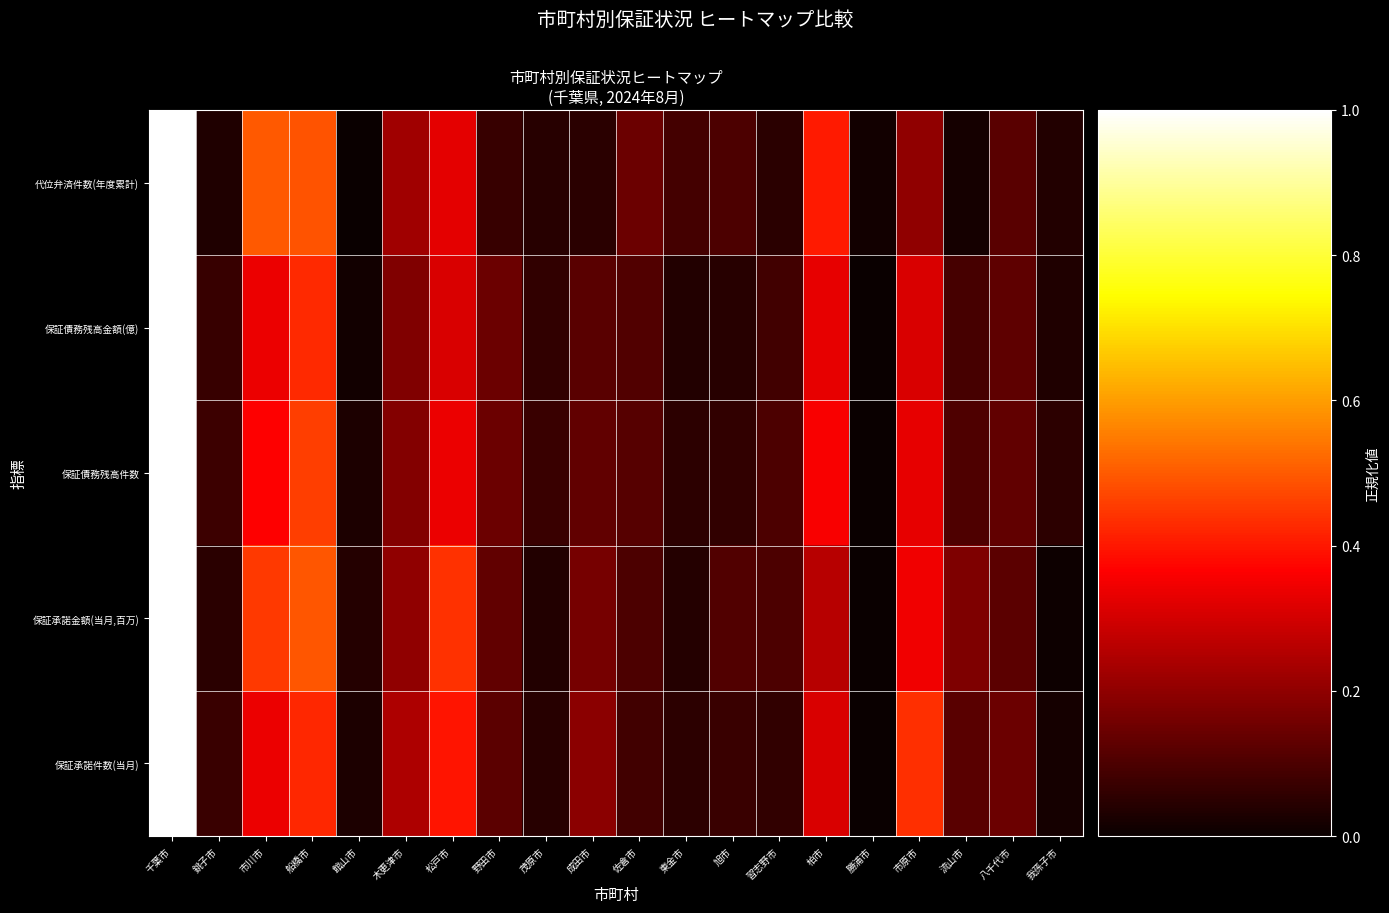

Reading left to right, list all the values displayed in this chart.

保証承諾件数(当月): 千葉市=1.0	銚子市=0.1	市川市=0.3	船橋市=0.4	館山市=0.0	木更津市=0.2	松戸市=0.4	野田市=0.1	茂原市=0.0	成田市=0.2	佐倉市=0.1	東金市=0.1	旭市=0.1	習志野市=0.1	柏市=0.3	勝浦市=0.0	市原市=0.4	流山市=0.1	八千代市=0.1	我孫子市=0.0
保証承諾金額(当月,百万): 千葉市=1.0	銚子市=0.0	市川市=0.5	船橋市=0.5	館山市=0.0	木更津市=0.2	松戸市=0.4	野田市=0.1	茂原市=0.0	成田市=0.2	佐倉市=0.1	東金市=0.0	旭市=0.1	習志野市=0.1	柏市=0.3	勝浦市=0.0	市原市=0.3	流山市=0.2	八千代市=0.1	我孫子市=0.0
保証債務残高件数: 千葉市=1.0	銚子市=0.1	市川市=0.4	船橋市=0.5	館山市=0.0	木更津市=0.2	松戸市=0.3	野田市=0.1	茂原市=0.1	成田市=0.1	佐倉市=0.1	東金市=0.1	旭市=0.1	習志野市=0.1	柏市=0.4	勝浦市=0.0	市原市=0.3	流山市=0.1	八千代市=0.1	我孫子市=0.1
保証債務残高金額(億): 千葉市=1.0	銚子市=0.1	市川市=0.3	船橋市=0.4	館山市=0.0	木更津市=0.2	松戸市=0.3	野田市=0.1	茂原市=0.1	成田市=0.1	佐倉市=0.1	東金市=0.0	旭市=0.0	習志野市=0.1	柏市=0.3	勝浦市=0.0	市原市=0.3	流山市=0.1	八千代市=0.1	我孫子市=0.0
代位弁済件数(年度累計): 千葉市=1.0	銚子市=0.0	市川市=0.5	船橋市=0.5	館山市=0.0	木更津市=0.2	松戸市=0.3	野田市=0.1	茂原市=0.0	成田市=0.1	佐倉市=0.1	東金市=0.1	旭市=0.1	習志野市=0.1	柏市=0.4	勝浦市=0.0	市原市=0.2	流山市=0.0	八千代市=0.1	我孫子市=0.0